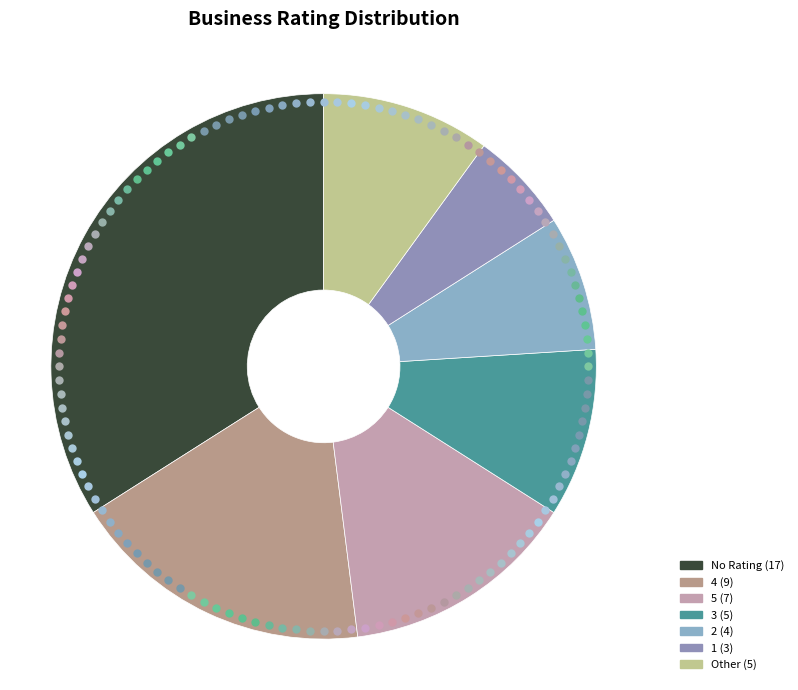

Is the sum of 1 and 5 greater than half?

No